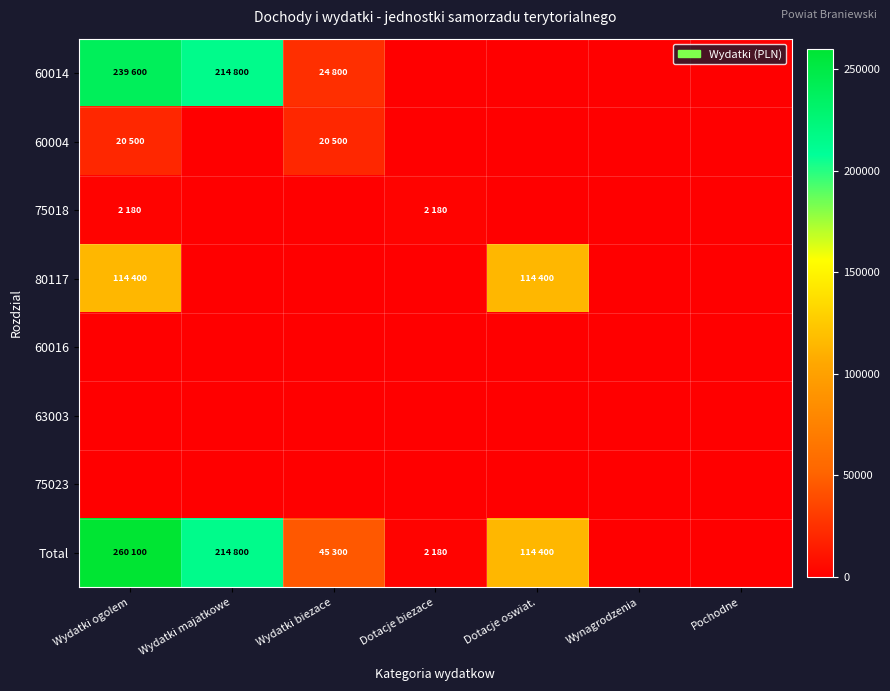

Reading left to right, what are all the values shown in this chart?

60014: Wydatki ogolem=239600	Wydatki majatkowe=214800	Wydatki biezace=24800	Dotacje biezace=0	Dotacje oswiat.=0	Wynagrodzenia=0	Pochodne=0
60004: Wydatki ogolem=20500	Wydatki majatkowe=0	Wydatki biezace=20500	Dotacje biezace=0	Dotacje oswiat.=0	Wynagrodzenia=0	Pochodne=0
75018: Wydatki ogolem=2180	Wydatki majatkowe=0	Wydatki biezace=0	Dotacje biezace=2180	Dotacje oswiat.=0	Wynagrodzenia=0	Pochodne=0
80117: Wydatki ogolem=114400	Wydatki majatkowe=0	Wydatki biezace=0	Dotacje biezace=0	Dotacje oswiat.=114400	Wynagrodzenia=0	Pochodne=0
60016: Wydatki ogolem=0	Wydatki majatkowe=0	Wydatki biezace=0	Dotacje biezace=0	Dotacje oswiat.=0	Wynagrodzenia=0	Pochodne=0
63003: Wydatki ogolem=0	Wydatki majatkowe=0	Wydatki biezace=0	Dotacje biezace=0	Dotacje oswiat.=0	Wynagrodzenia=0	Pochodne=0
75023: Wydatki ogolem=0	Wydatki majatkowe=0	Wydatki biezace=0	Dotacje biezace=0	Dotacje oswiat.=0	Wynagrodzenia=0	Pochodne=0
Total: Wydatki ogolem=260100	Wydatki majatkowe=214800	Wydatki biezace=45300	Dotacje biezace=2180	Dotacje oswiat.=114400	Wynagrodzenia=0	Pochodne=0